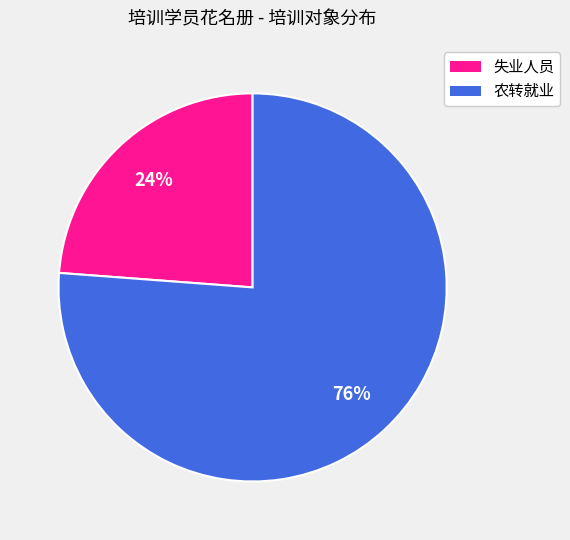

To the nearest percent, what percentage of the pie is 失业人员?

24%